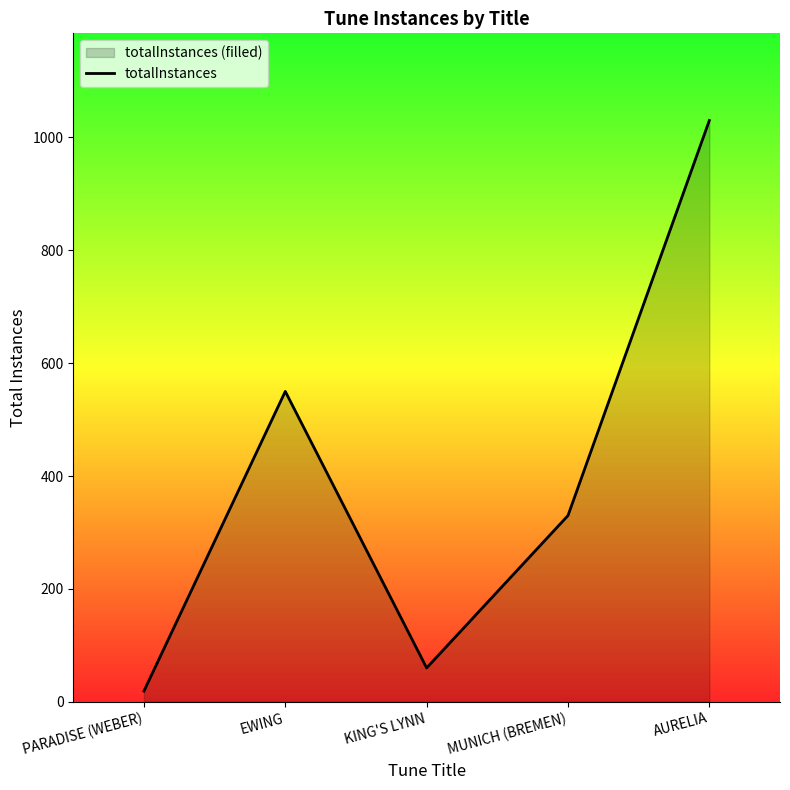

What position from the left is KING'S LYNN?

3